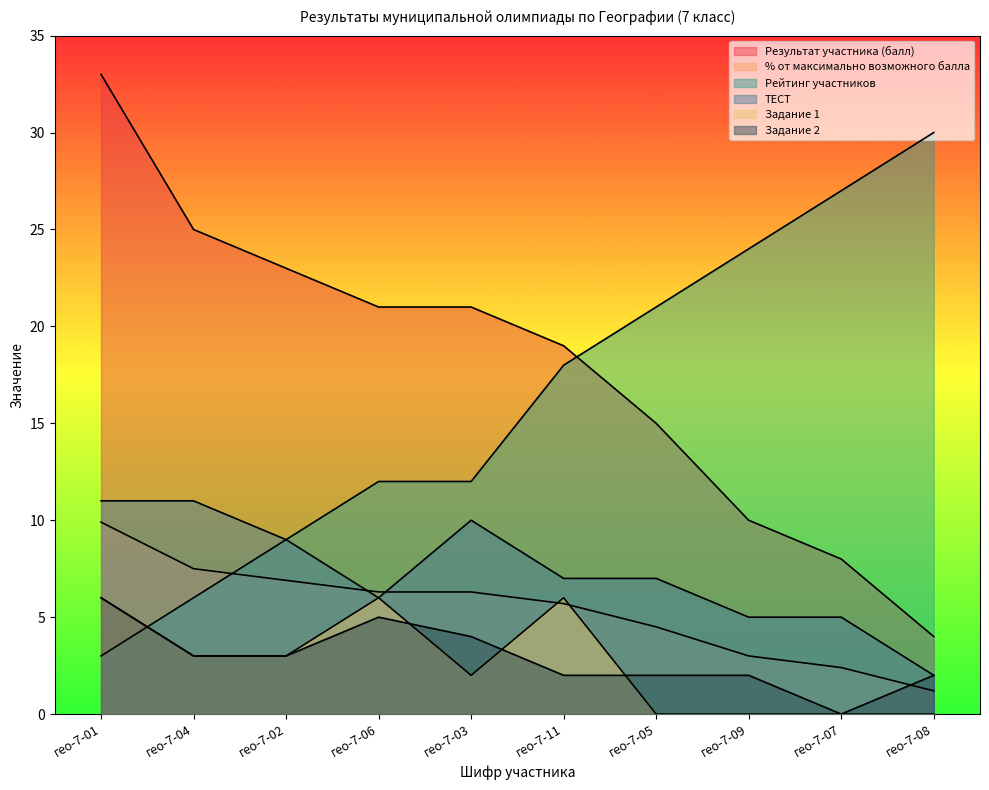

At гео-7-11, list the series in order from smallest to largest.

Задание 2, % от максимально возможного балла, Задание 1, ТЕСТ, Рейтинг участников, Результат участника (балл)